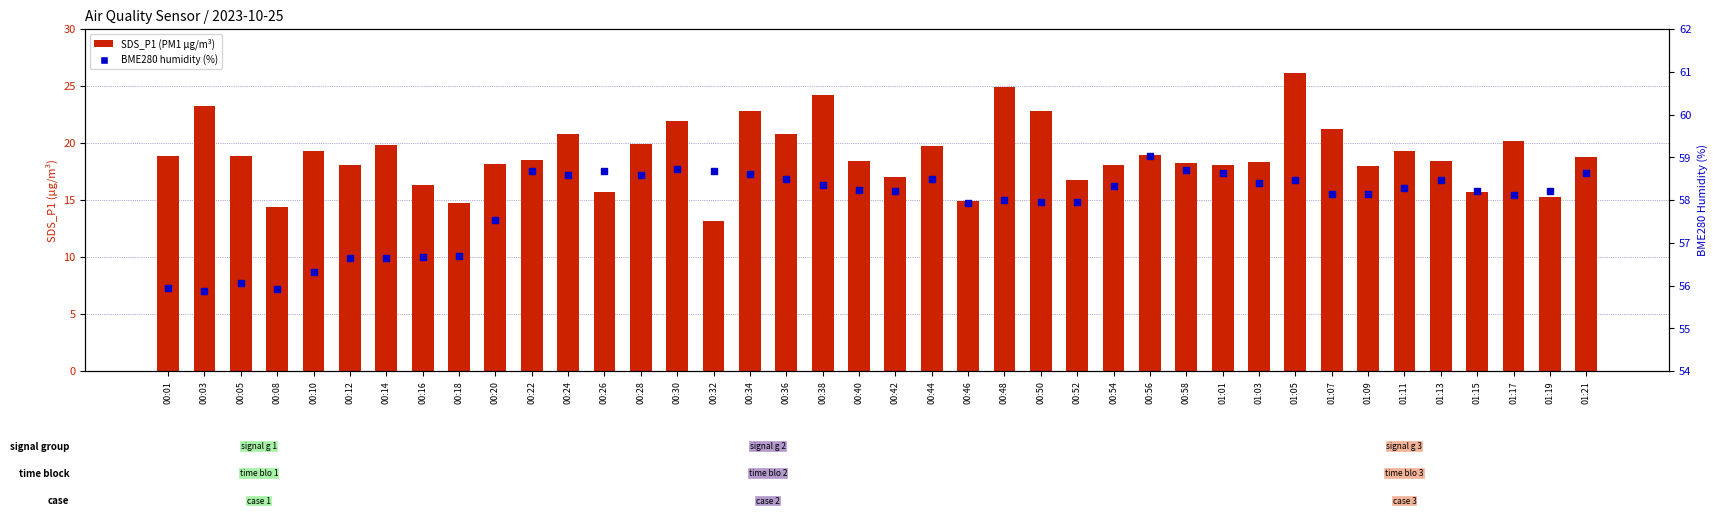

At how many categories does at least one series exceed 41?

40